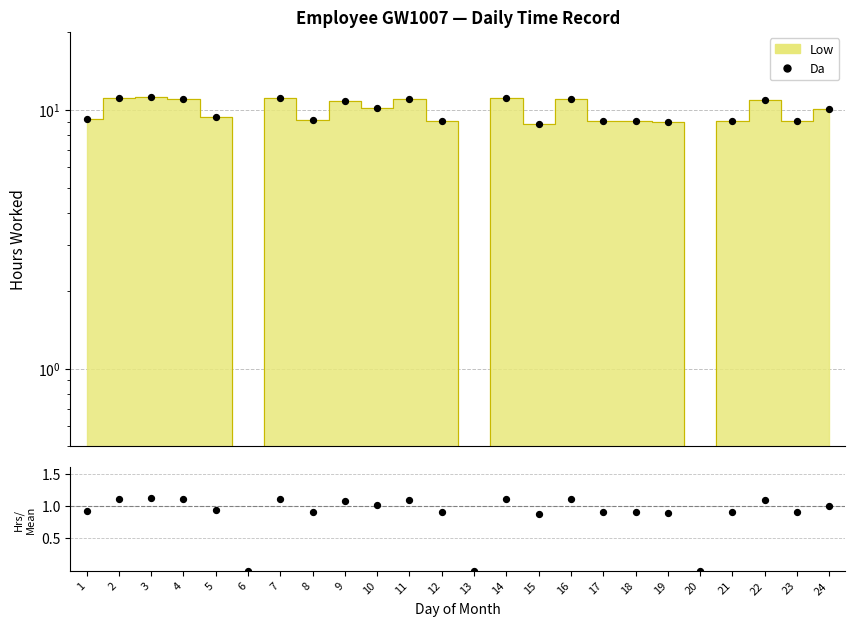

Which series has the widest spread of Y values?

Da